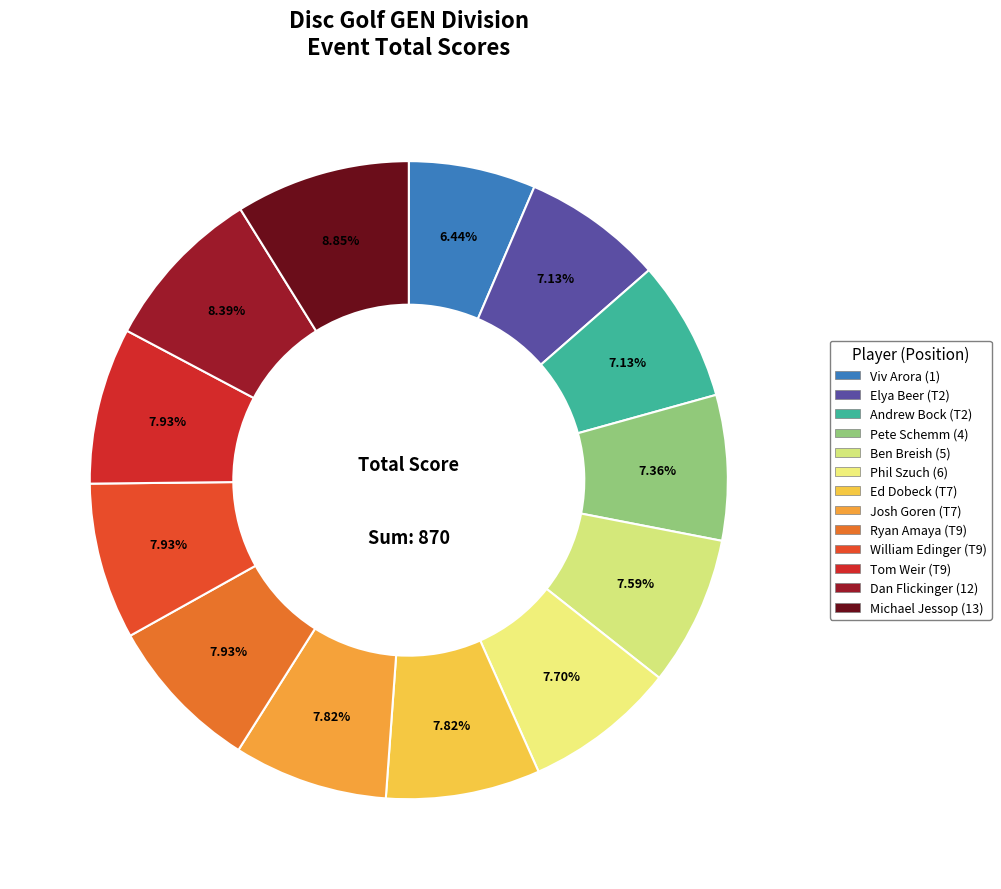

How many slices are in this pie chart?

13